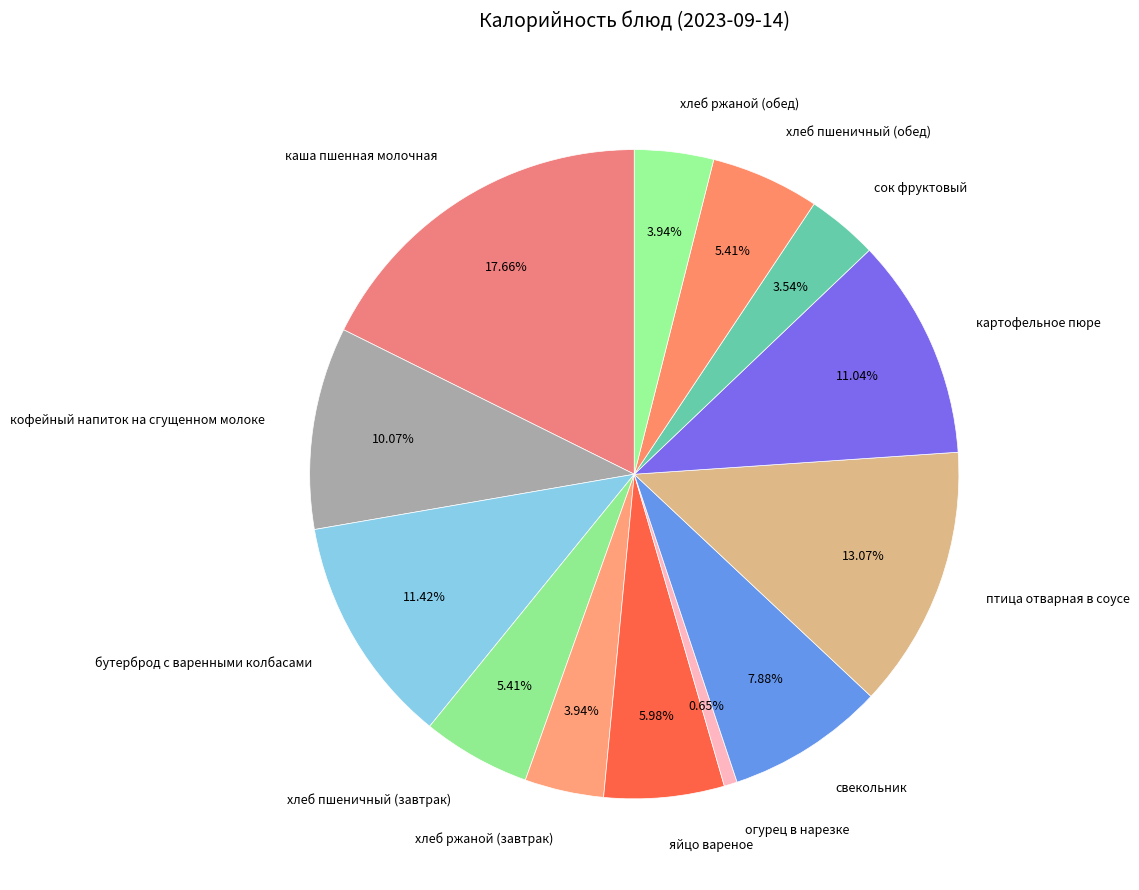

Which slice is the largest?

каша пшенная молочная